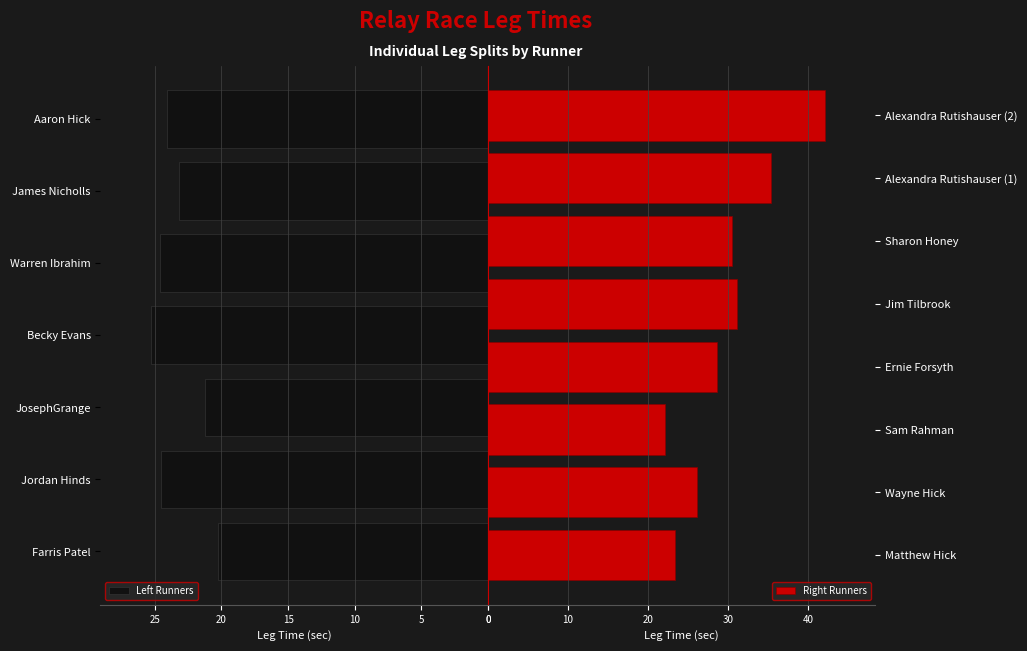

What is the difference between the values at Matthew Hick and Farris Patel?

3.2